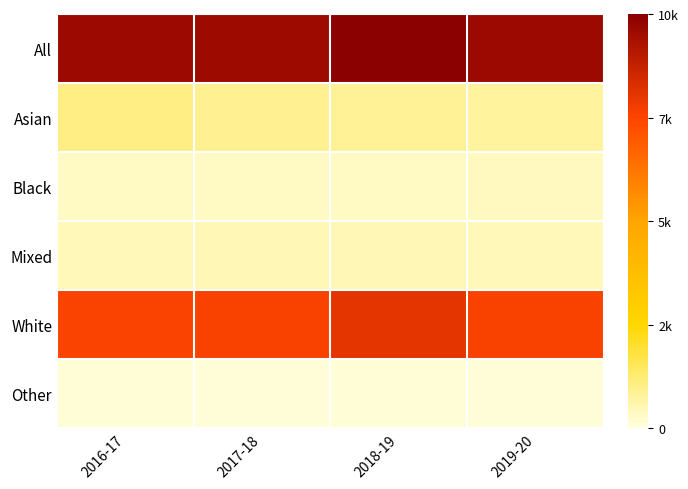

At which category is the sum across all series the highest?

2018-19